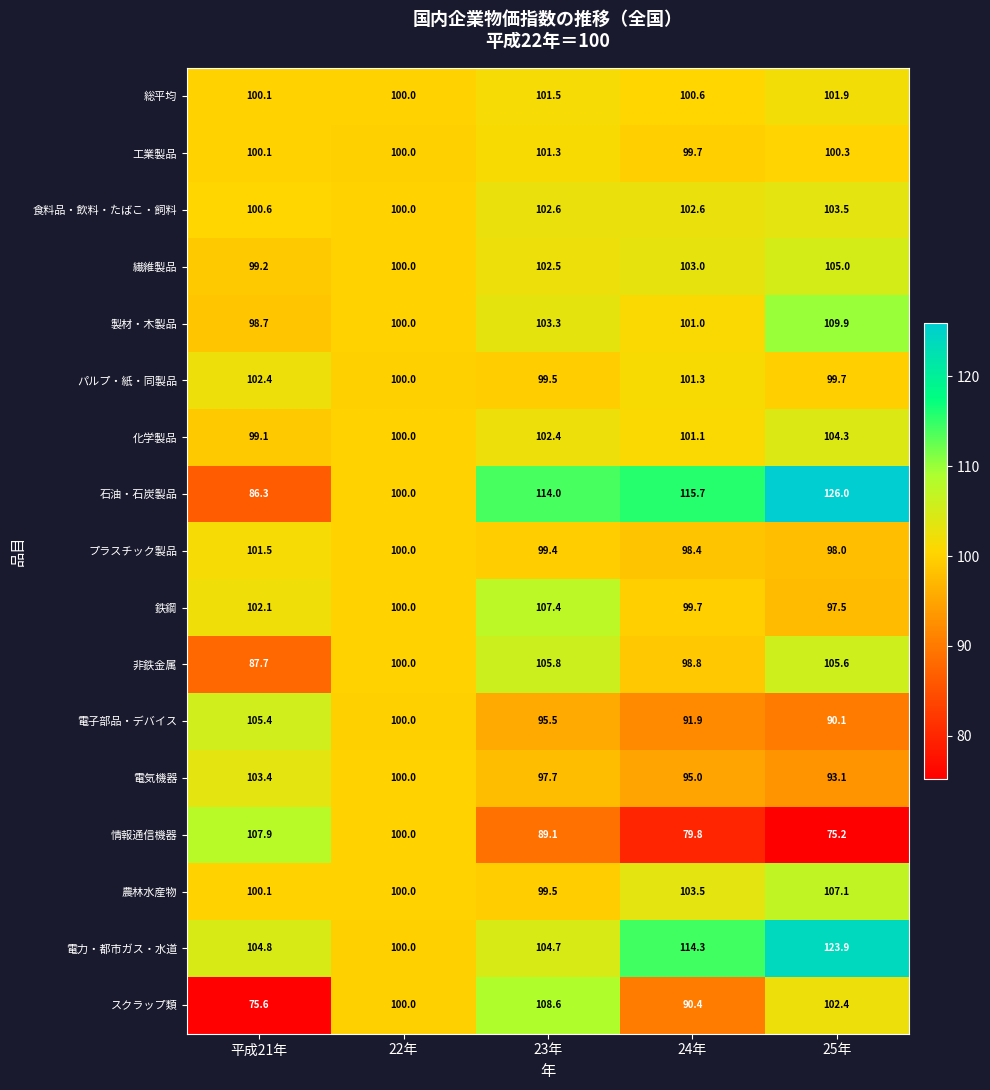

True or false: 食料品・飲料・たばこ・飼料 has a value of 136.6 at 平成21年.

False